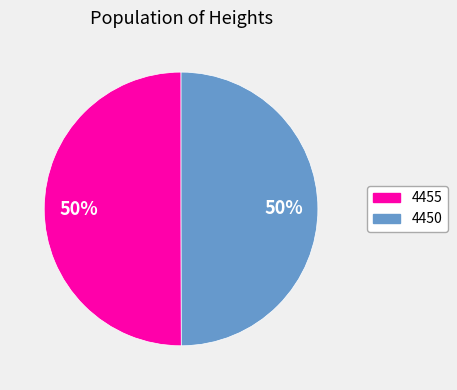

To the nearest percent, what percentage of the pie is 4450?

50%